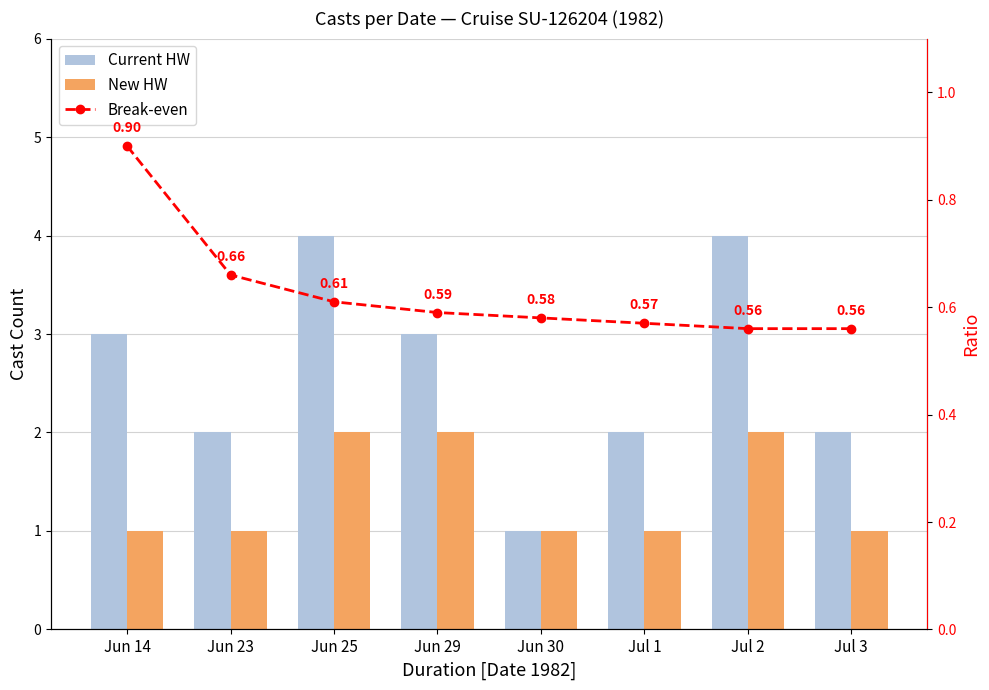

What is the sum of all New HW values?

11.0